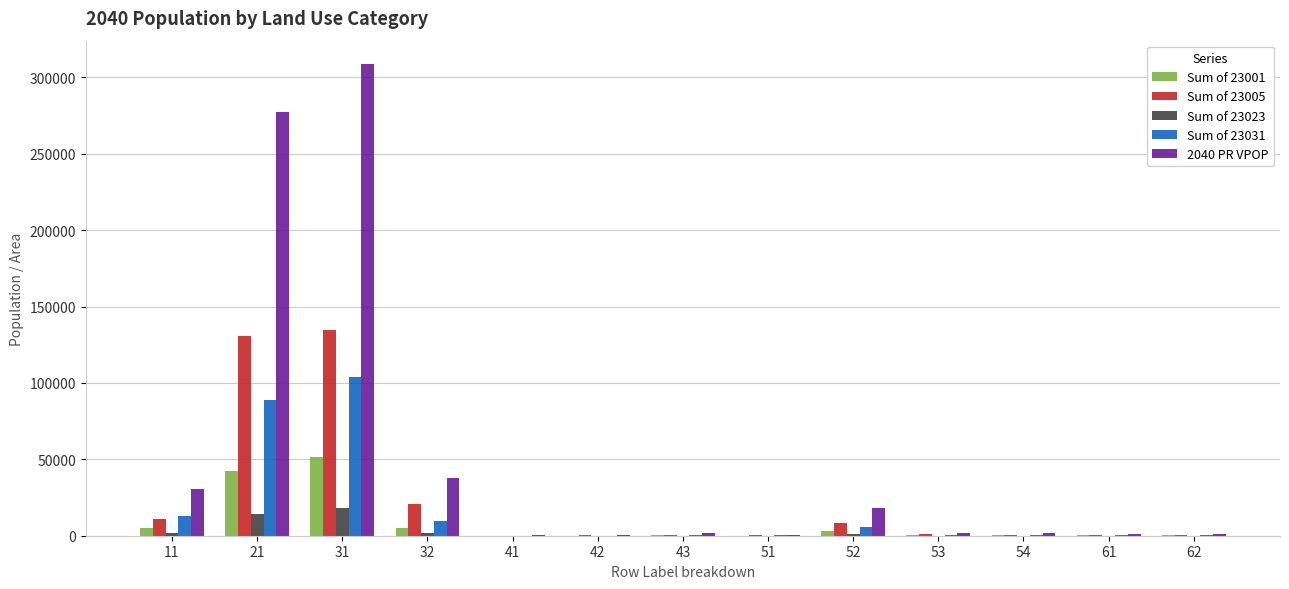

At which category is the sum across all series the highest?

31